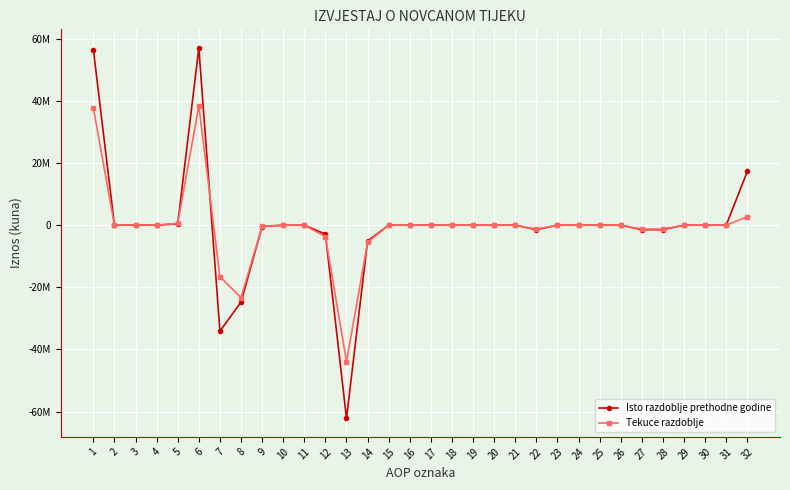

Reading right to left, what are all the values shown in this chart?

Isto razdoblje prethodne godine: 32=17290688	31=16548	30=0	29=0	28=-1448023	27=-1449975	26=0	25=0	24=0	23=0	22=-1449975	21=1952	20=0	19=0	18=0	17=1952	16=0	15=0	14=-5089413	13=-62165018	12=-2878320	11=0	10=-6556	9=-426431	8=-24750362	7=-34103349	6=57075605	5=475329	4=0	3=68788	2=0	1=56531488
Tekuce razdoblje: 32=2730000	31=0	30=0	29=0	28=-1252157	27=-1271958	26=0	25=0	24=0	23=0	22=-1271958	21=19801	20=0	19=0	18=0	17=1851	16=0	15=17950	14=-5530480	13=-43914770	12=-3677952	11=0	10=-18121	9=-329917	8=-23313955	7=-16574825	6=38384290	5=593541	4=0	3=107841	2=0	1=37682908